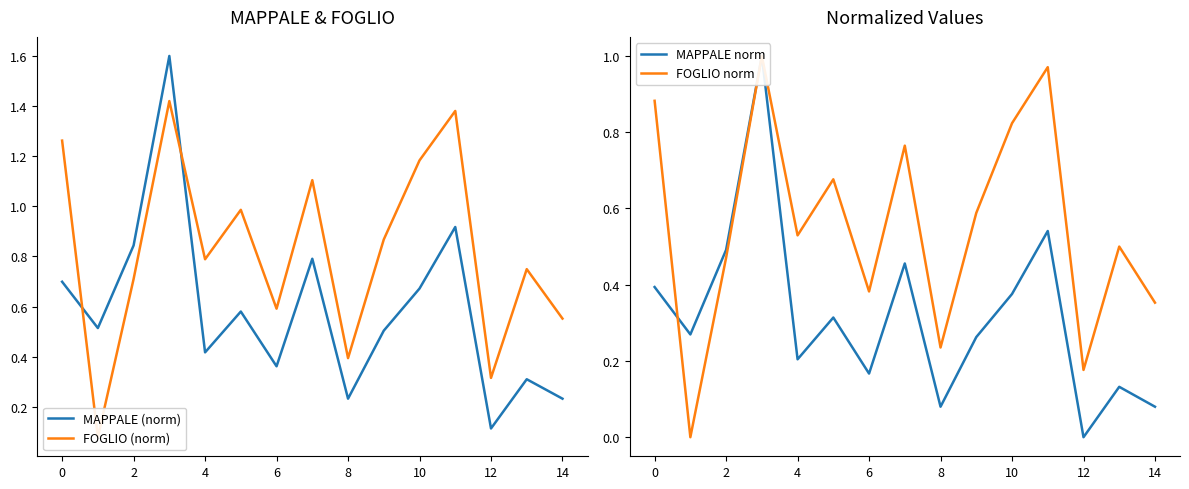

True or false: FOGLIO norm has more than 2 points higher than both neighbors.

True